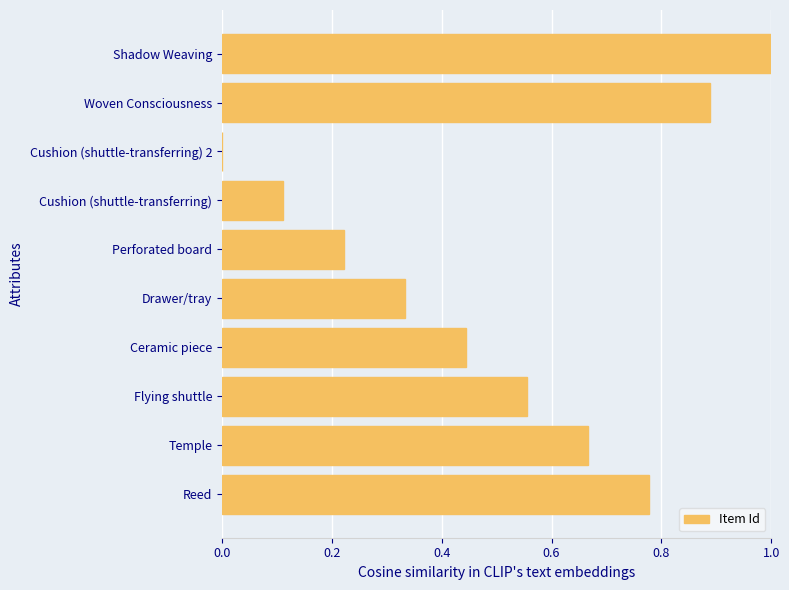

What is the sum of all values?

5.0